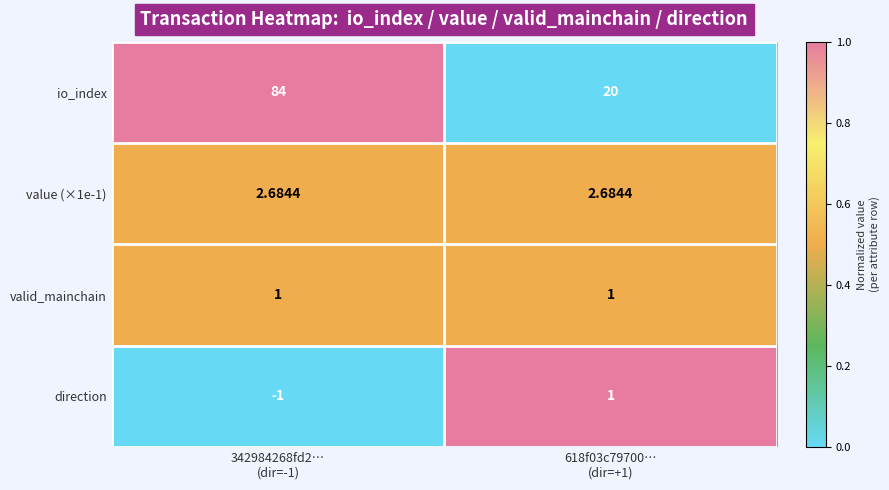

Which series has the widest spread of values?

io_index